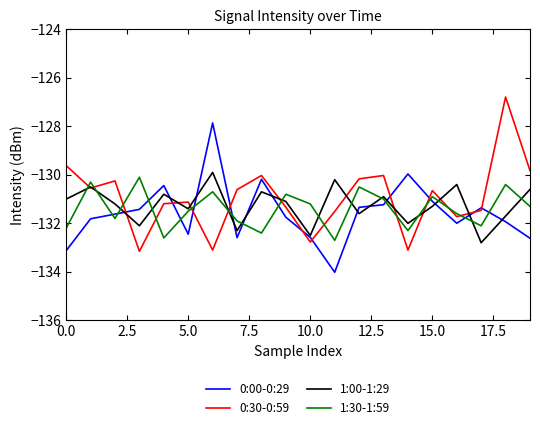

What is the minimum value shown in the chart?

-134.0